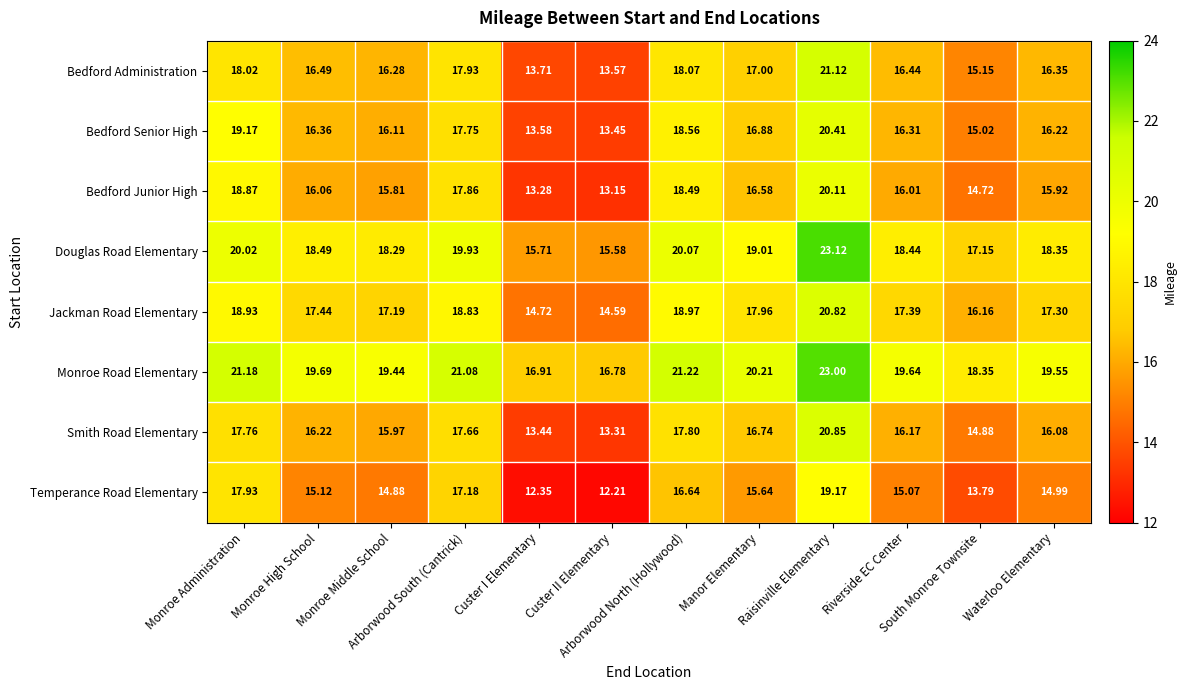

Which series has the largest range (max minus min)?

Bedford Administration